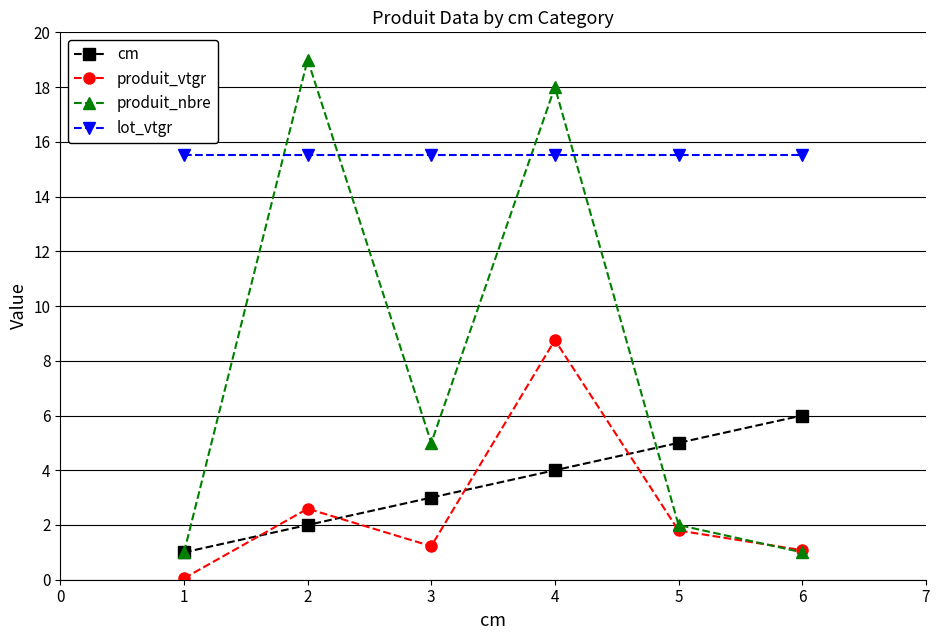

What is the value of the produit_vtgr point at the 6th from the left?

1.1